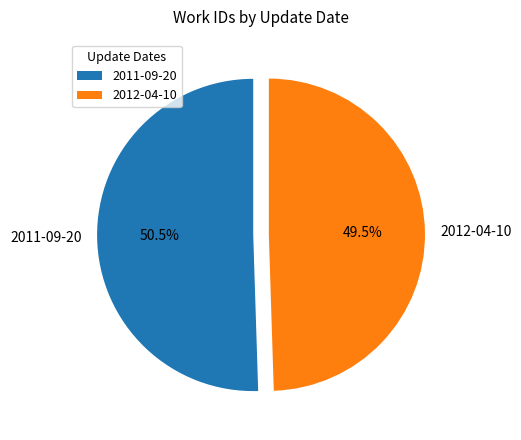

What is the smallest slice in the pie chart?

2012-04-10